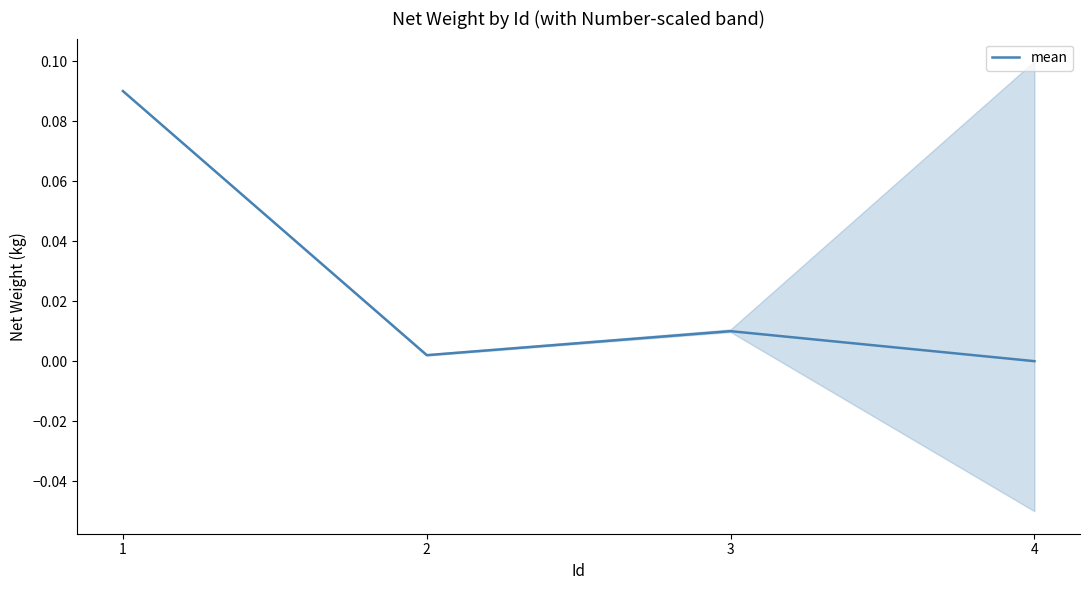

How many points are lower than both their immediate neighbors (excluding endpoints)?

1